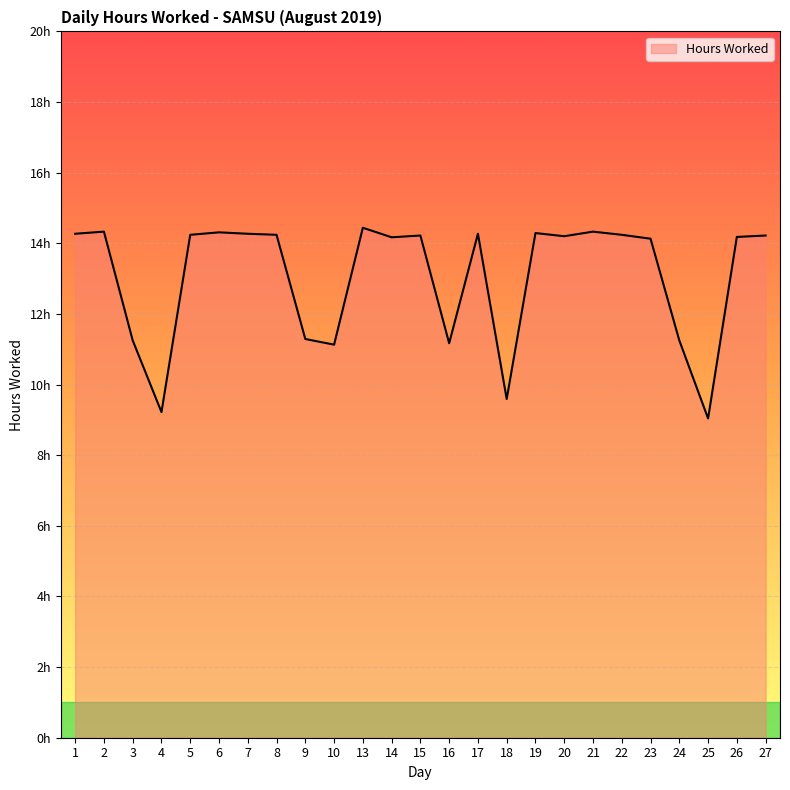

Is this an area chart (filled region under the line)?

Yes